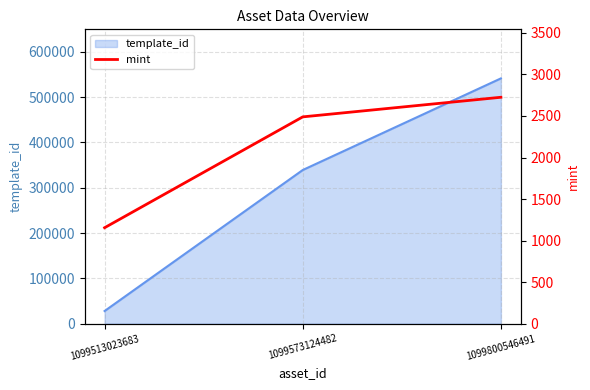

Where does the data first go above 2489?

1099800546491